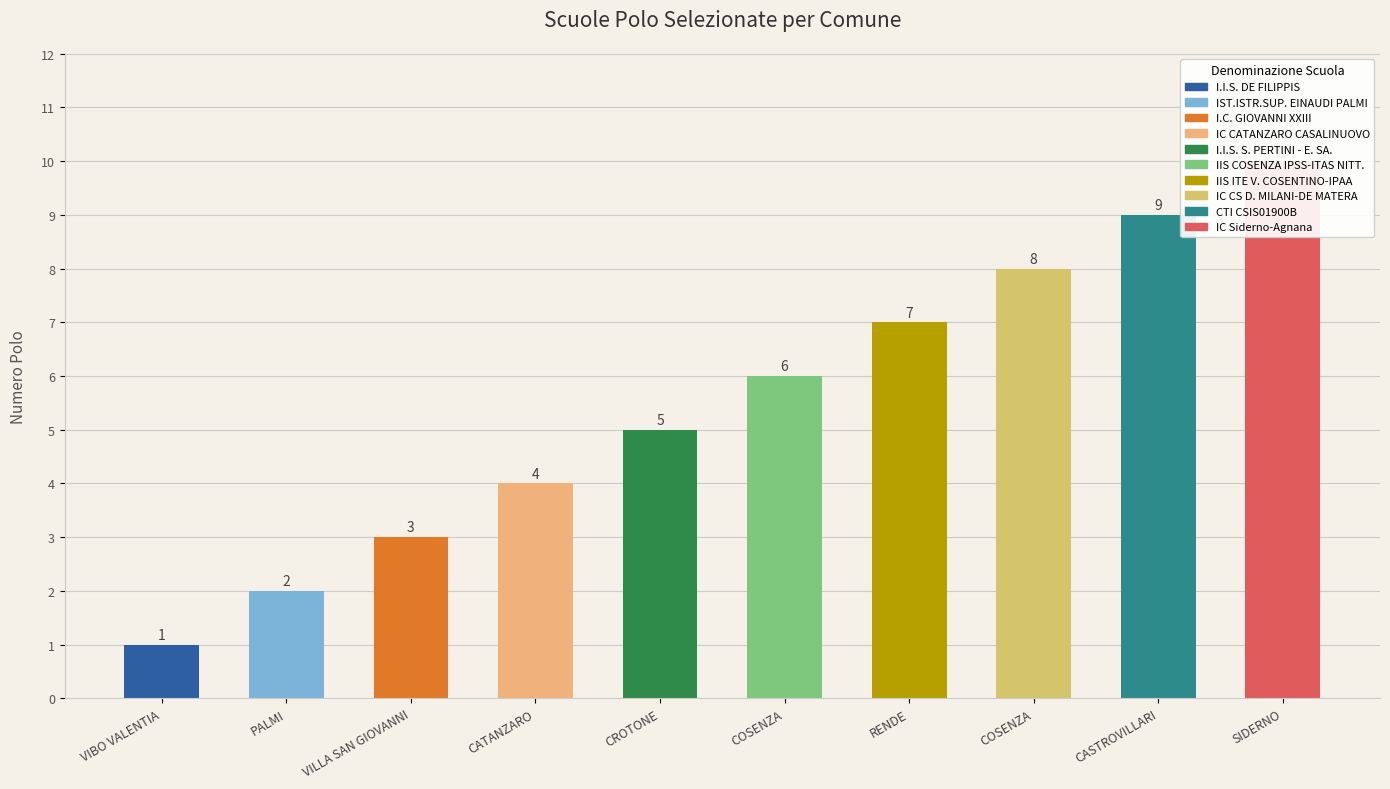

What is the value of the 1st bar from the left?

1